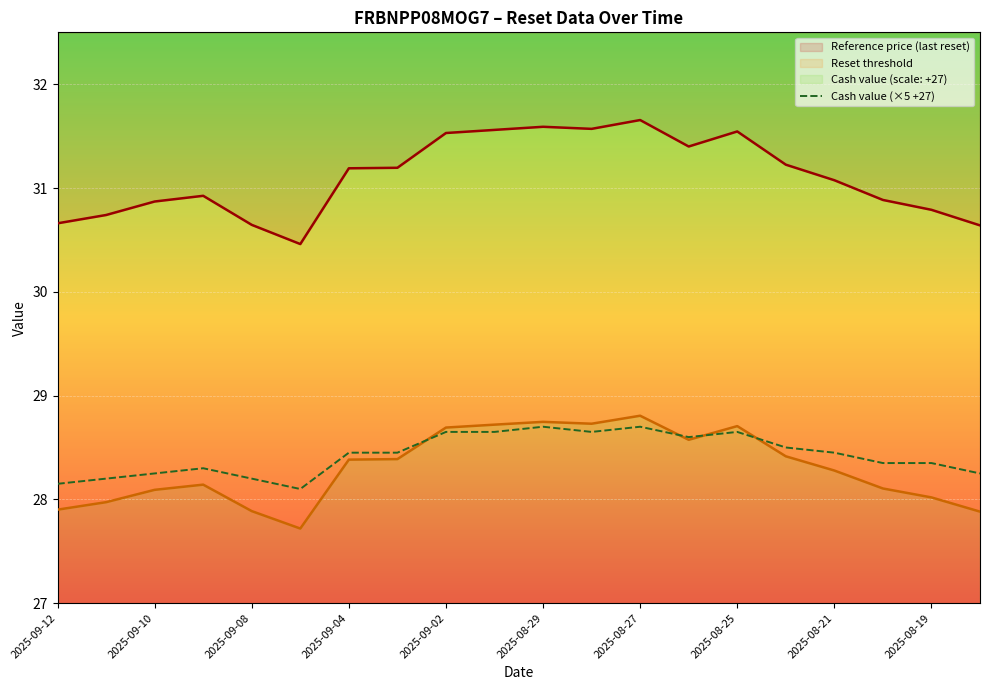

The chart shows a value of 28.7 at 2025-08-27. True or false?

True